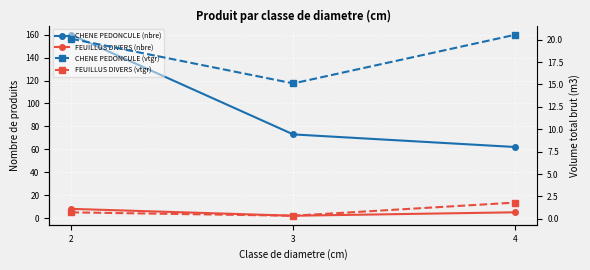

The value of FEUILLUS DIVERS (vtgr) at 4 is 0.6. True or false?

False